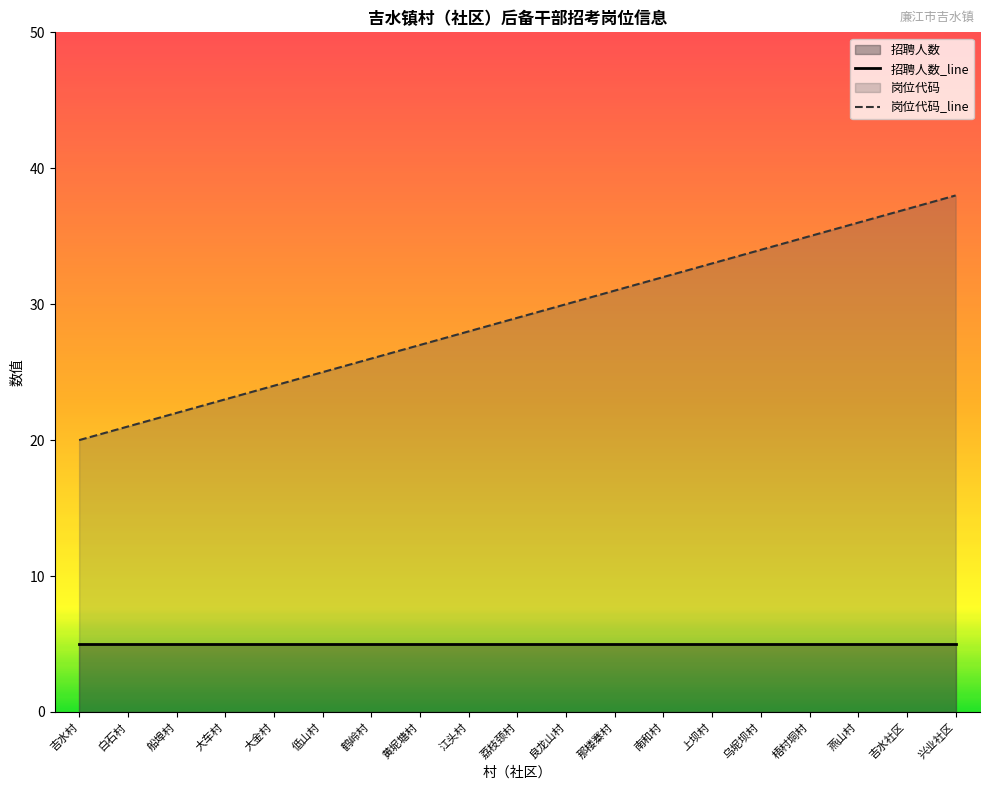

Is it true that 岗位代码_line equals 47 at 江头村?

False